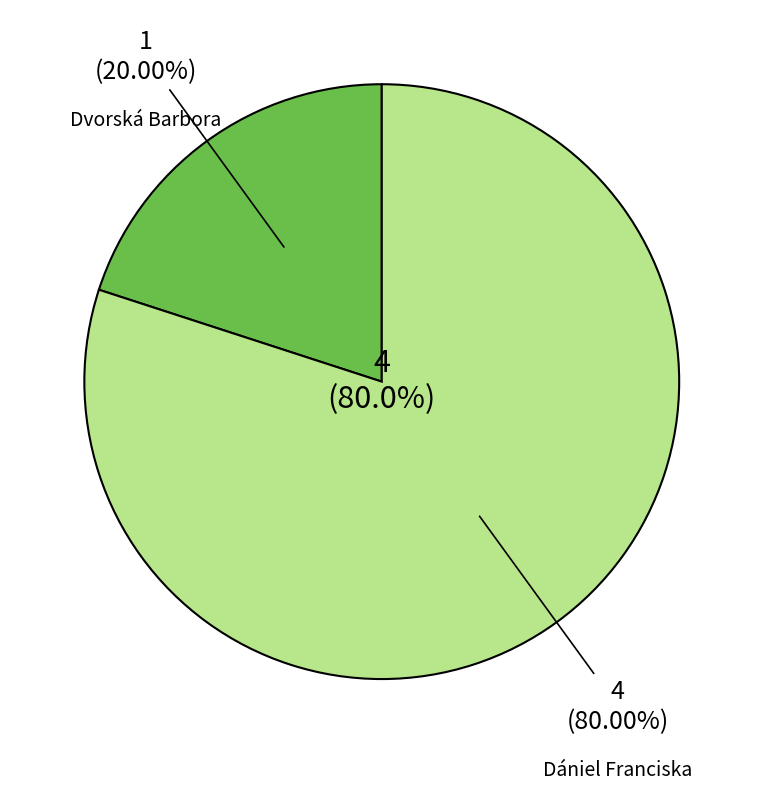

Count the number of slices in the pie.

2